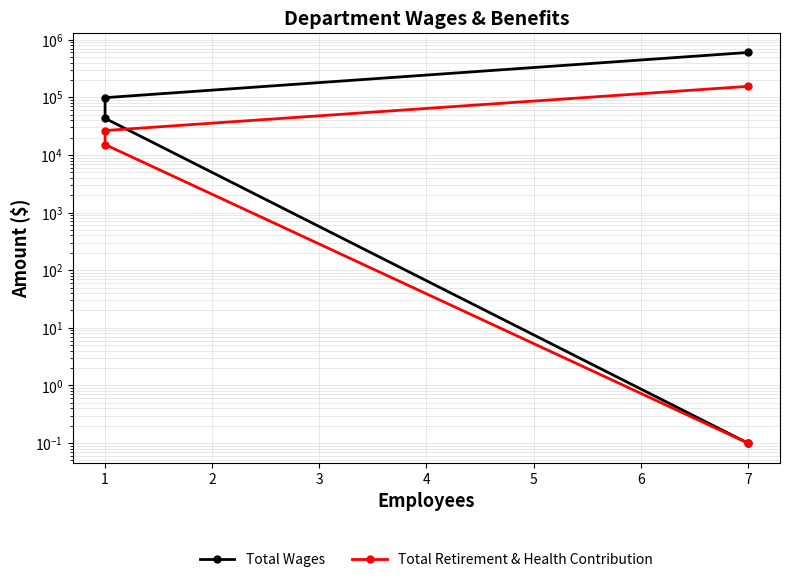

What are all the series names shown in the legend?

Total Wages, Total Retirement & Health Contribution